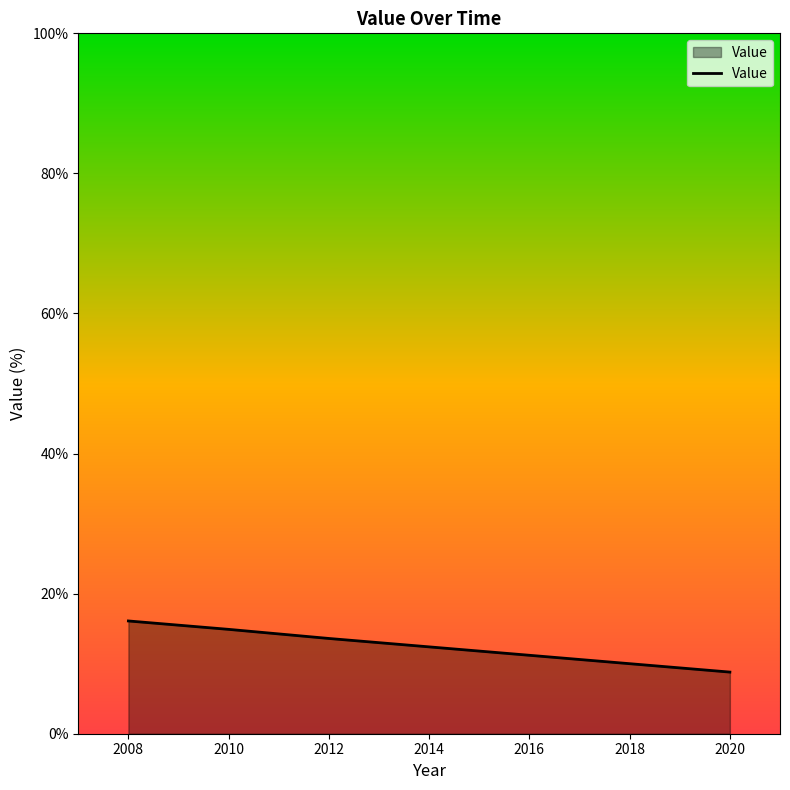

What is the difference between the second highest and second lowest values?

4.9